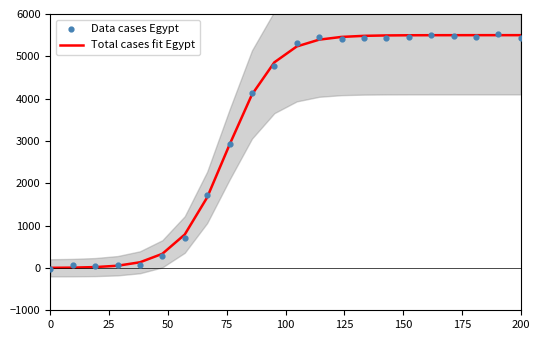

Which series contains the lowest Y value?

Data cases Egypt